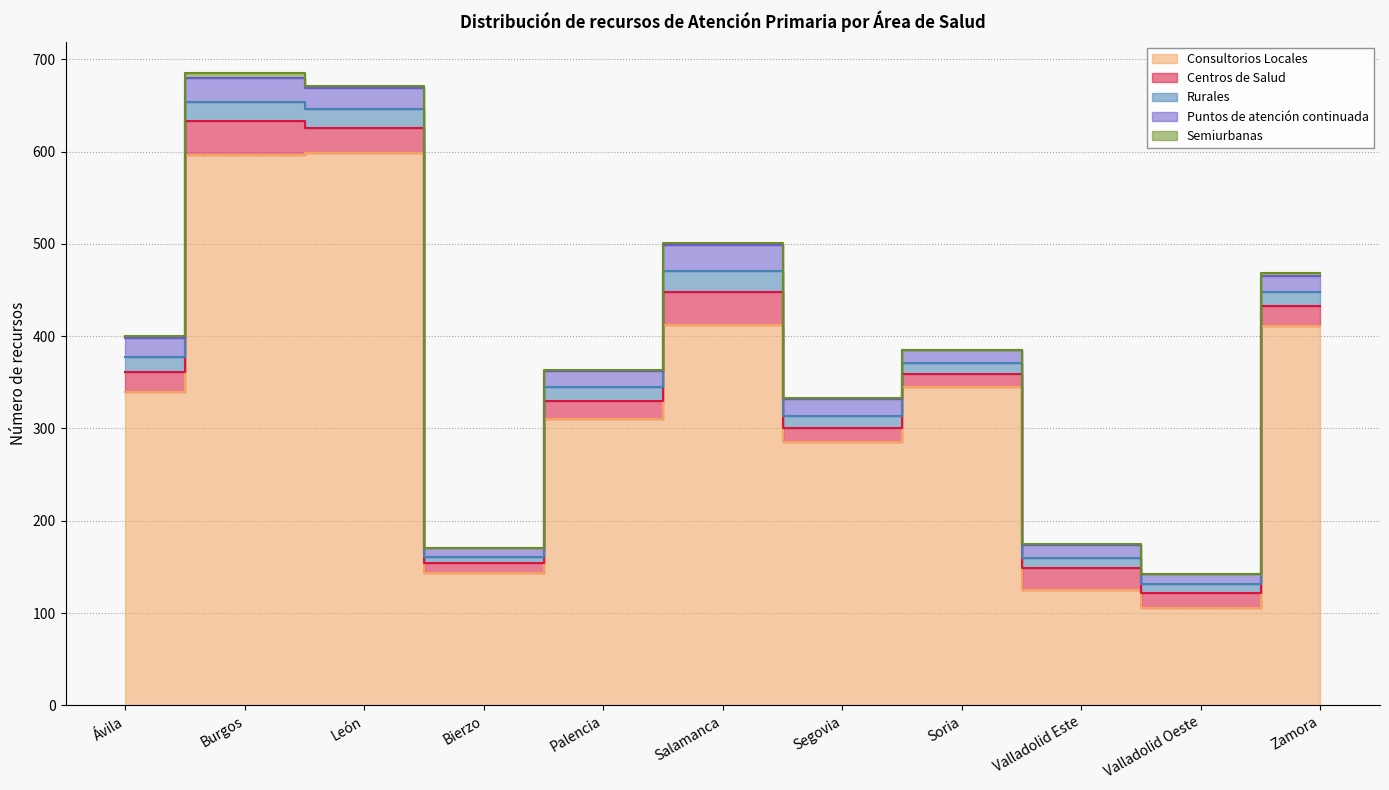

What is the label of the 6th point from the right?

Salamanca